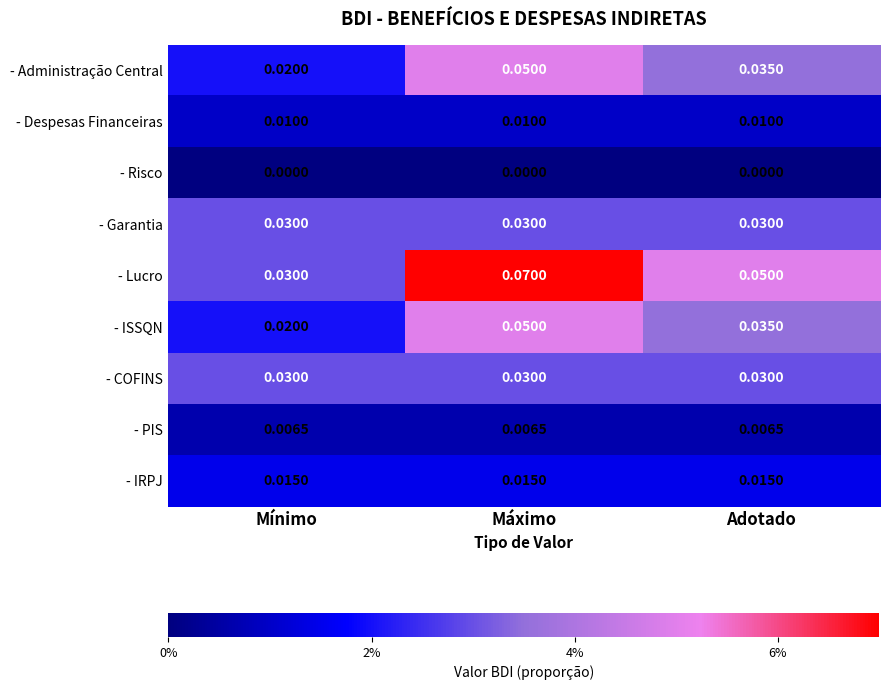

Which series has the widest spread of values?

- Lucro